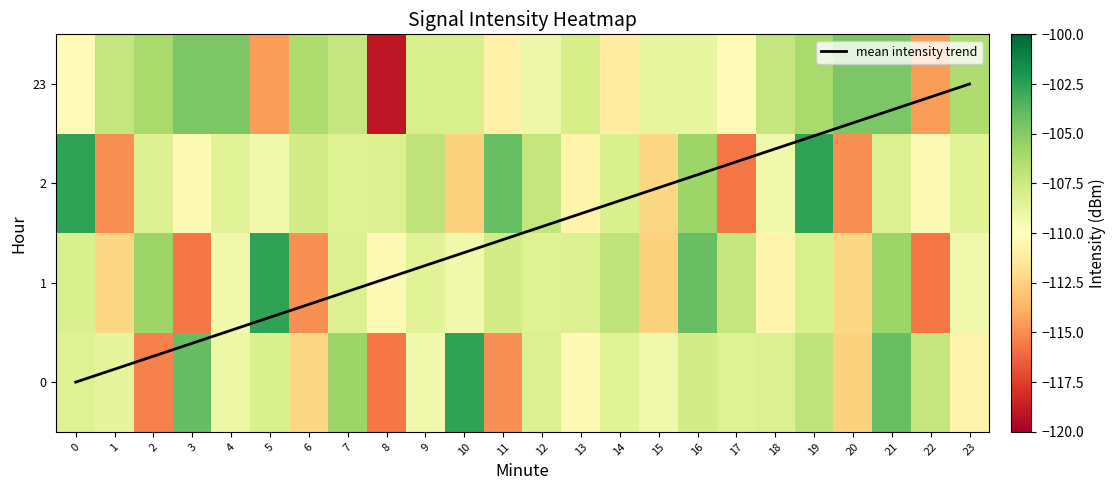

What is the average value of the 1 series?

-109.2